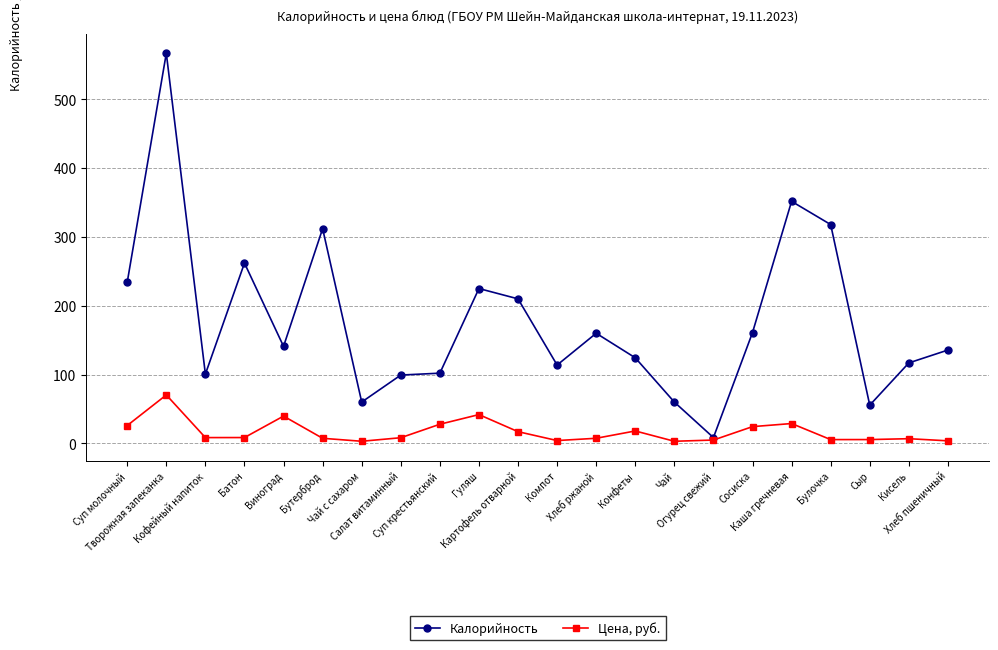

Where is the first local maximum for Калорийность?

Творожная запеканка